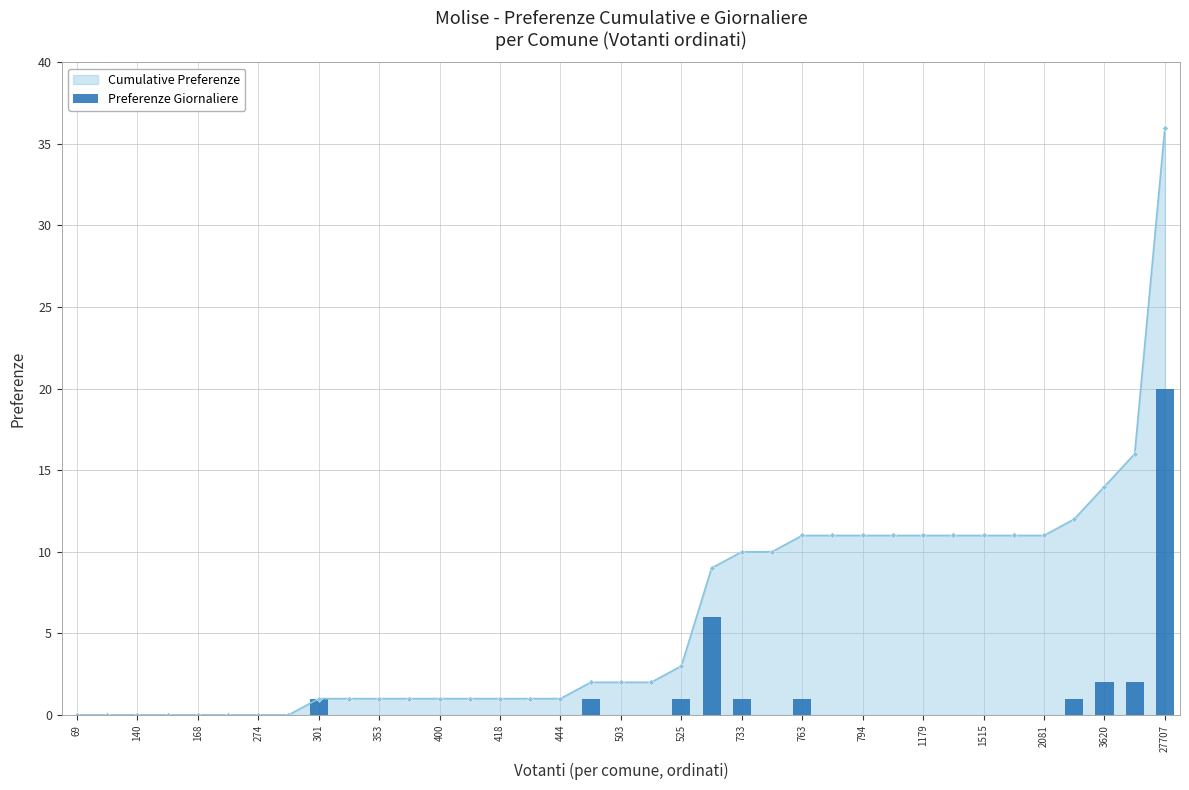

What is the difference between the second highest and minimum values?

6